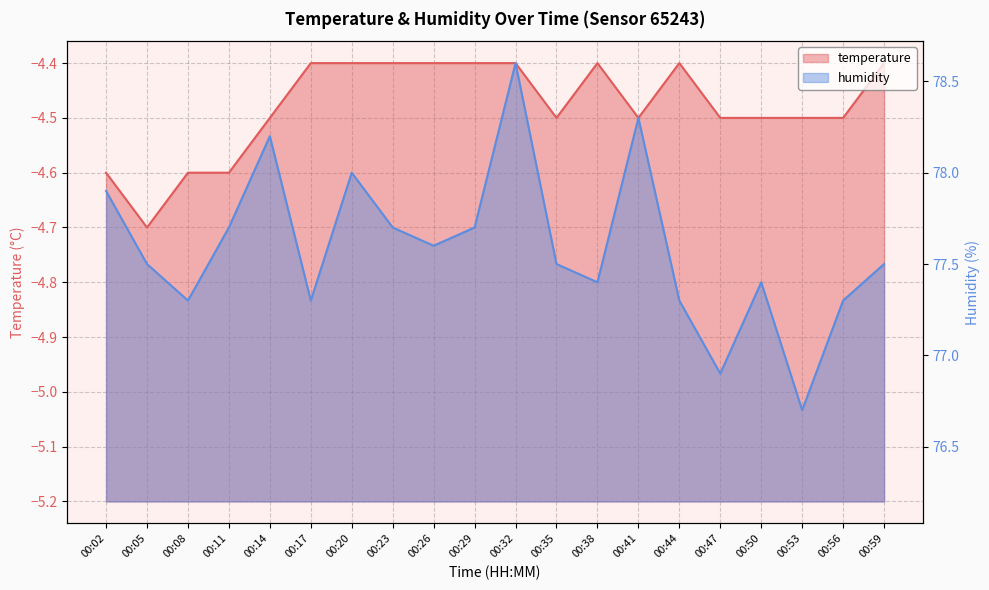

How many lines are shown in the chart?

2